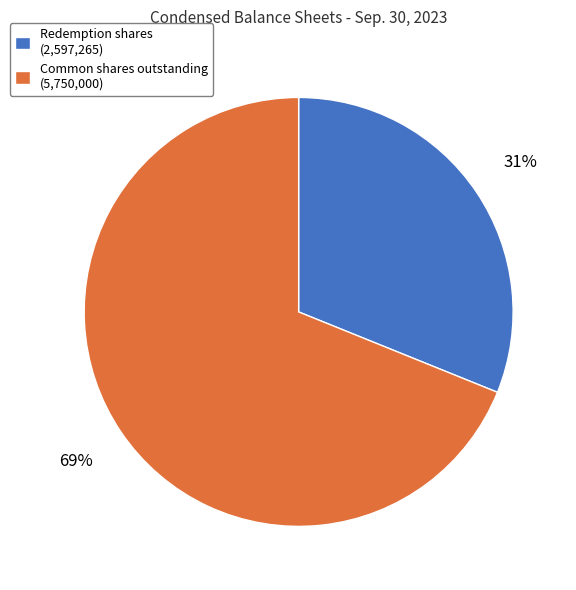

Rank the categories by value from lowest to highest.

Redemption shares (2,597,265), Common shares outstanding (5,750,000)